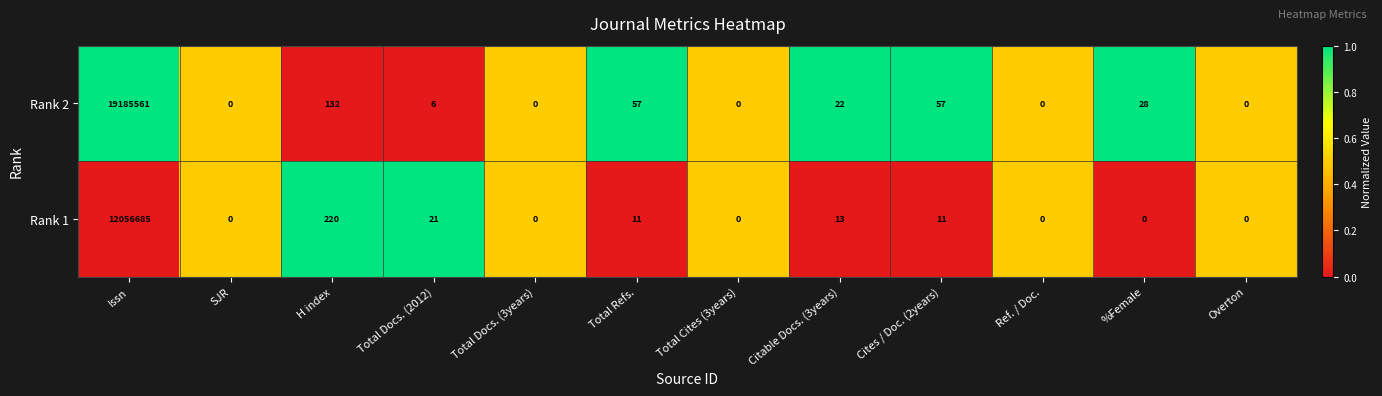

What is the total value across all series at %Female?

28